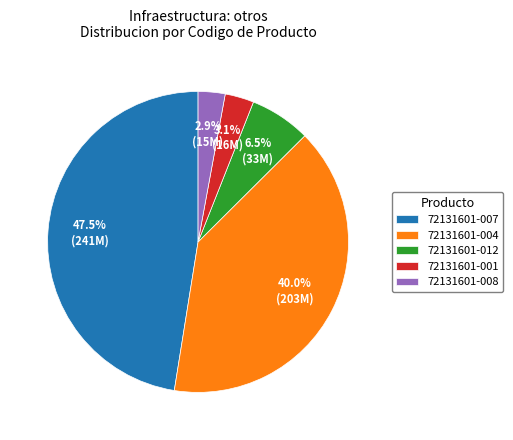

Combined, what portion of the pie is 72131601-001 and 72131601-008?

6.0%